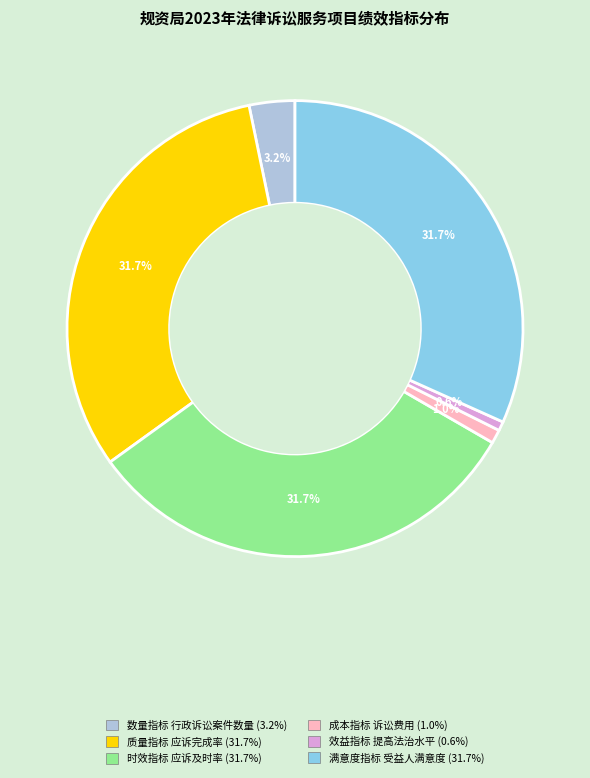

To the nearest percent, what is the average slice percentage?

17%